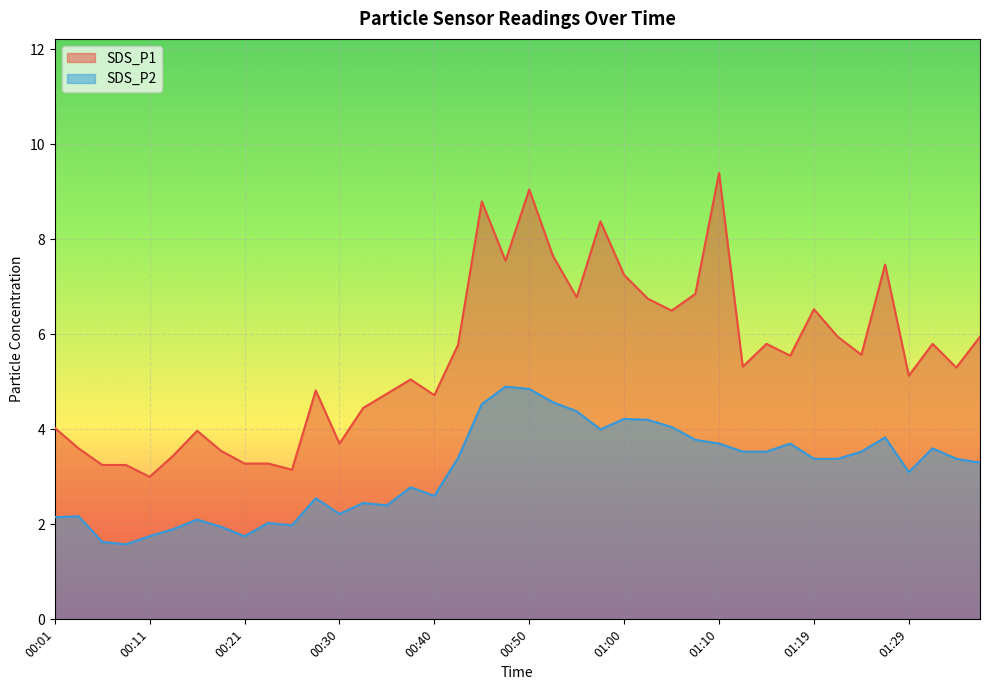

Which series changed the most between 00:38 and 00:40?

SDS_P1